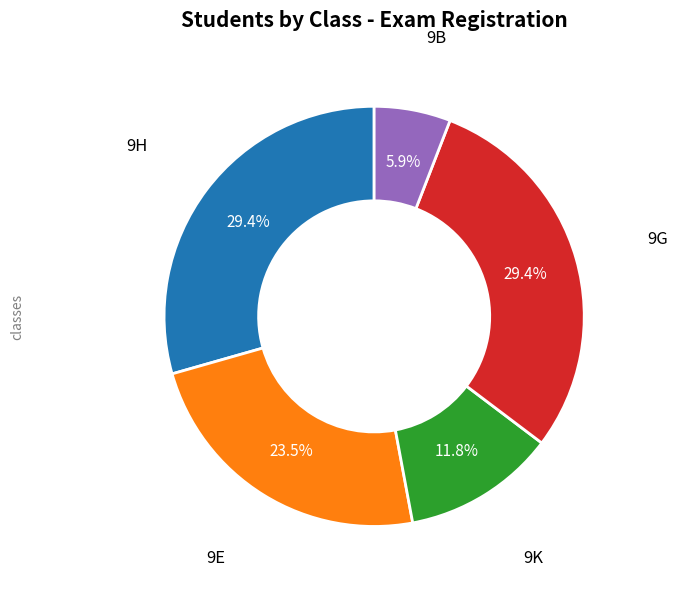

Is there a majority slice in this chart?

No